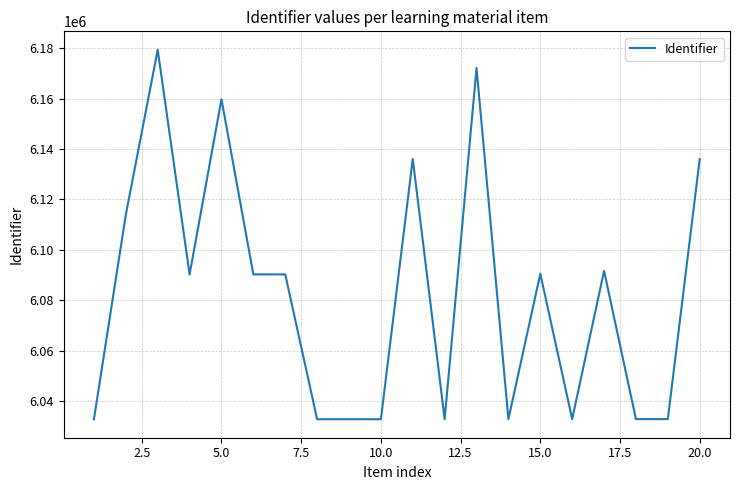

What is the difference between the maximum and minimum values?

146469